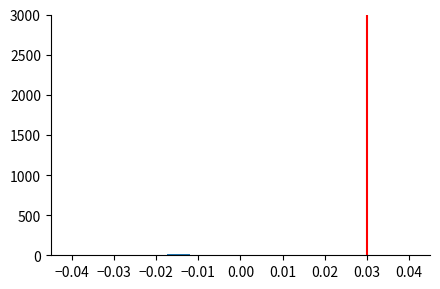

Reading left to right, list every bar in this chart as the range it spans on the x-axis followed by its height. Neither the bar edges nor the heights are printed on the chart, so give them approximately, as read against the axes.

-0.017 to -0.012: under 50
-0.012 to -0.006: under 50
-0.006 to -0.001: under 50
-0.001 to 0.004: under 50
0.004 to 0.010: under 50
0.010 to 0.015: under 50
0.015 to 0.021: under 50
0.021 to 0.026: under 50
0.026 to 0.032: under 50
0.032 to 0.037: under 50